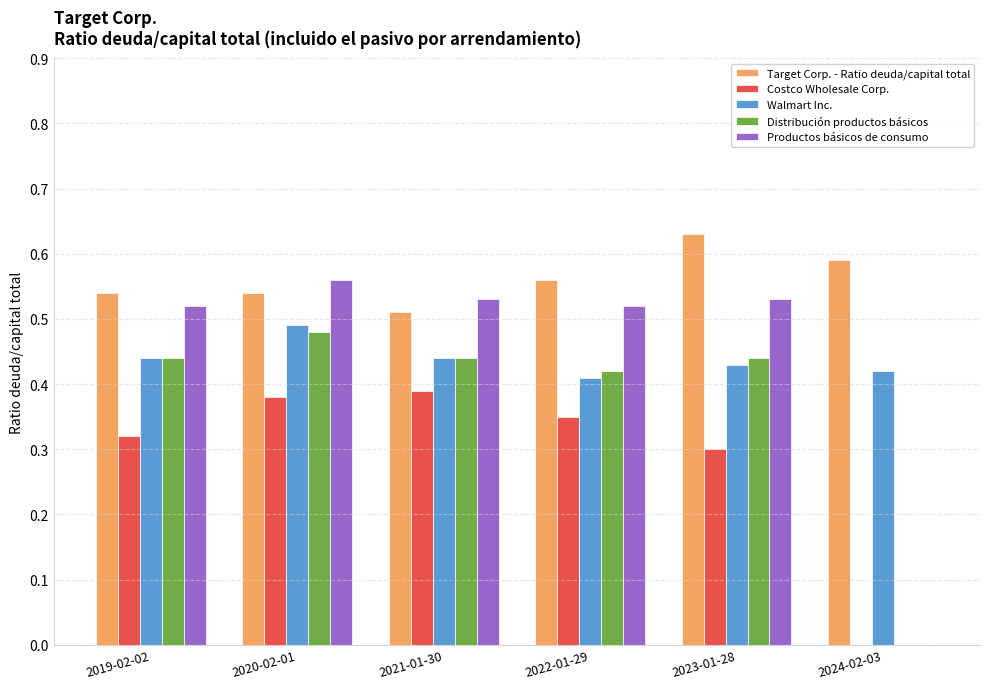

At which category is the sum across all series the highest?

2020-02-01